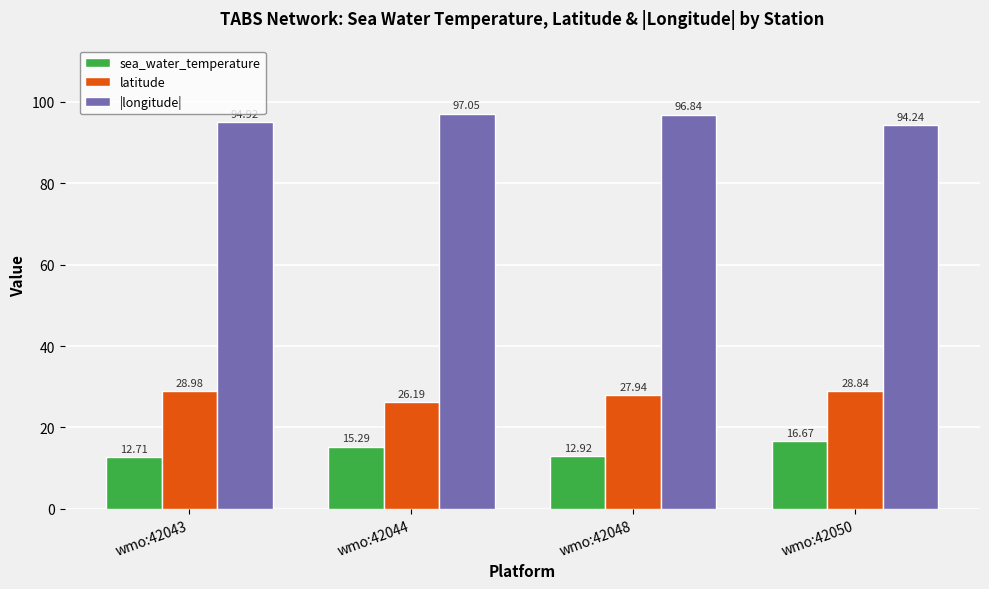

What is the difference between the highest and lowest values at wmo:42044?

81.8